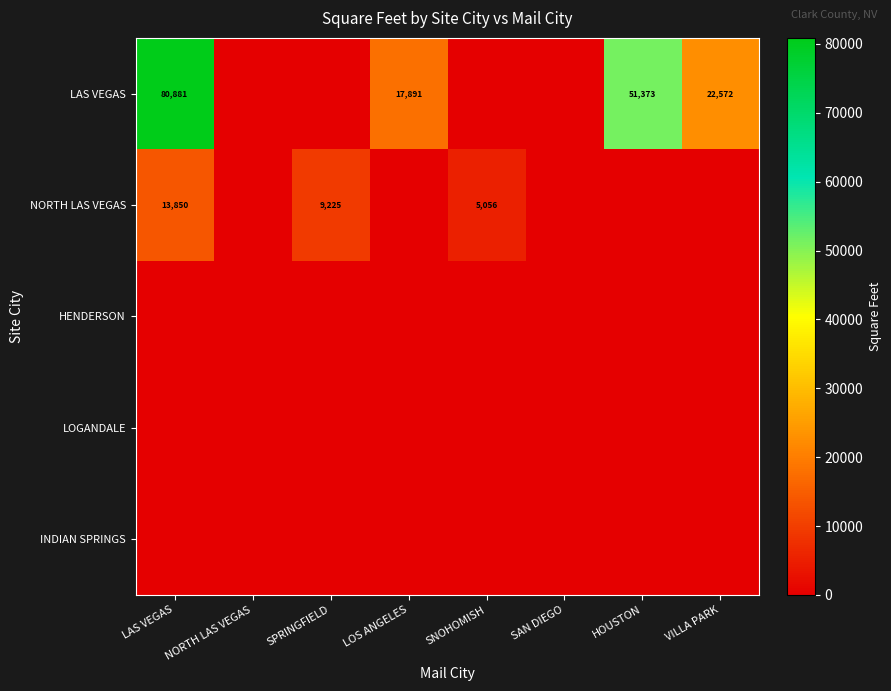

Which has a higher value, SNOHOMISH or HOUSTON?

HOUSTON